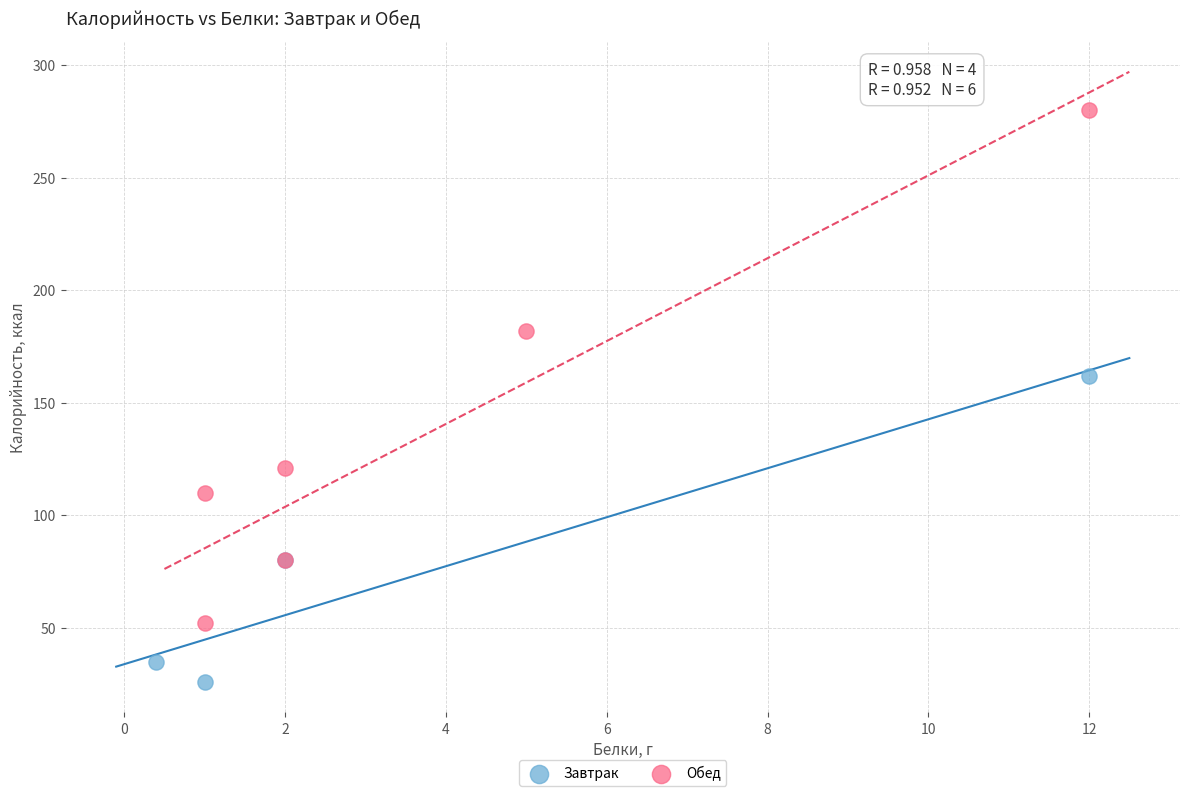

Which series has the largest Y range (max minus min)?

Обед